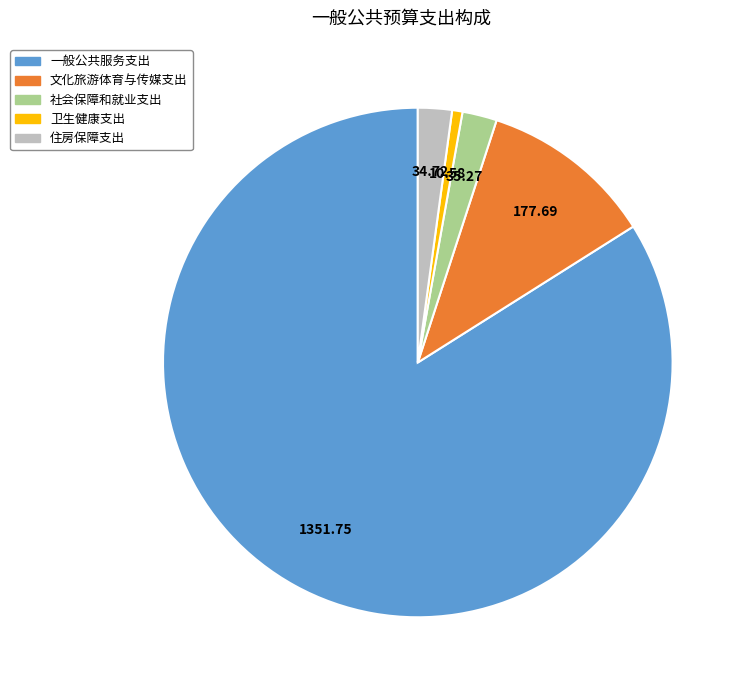

Do 文化旅游体育与传媒支出 and 一般公共服务支出 together represent more than half of the pie?

Yes